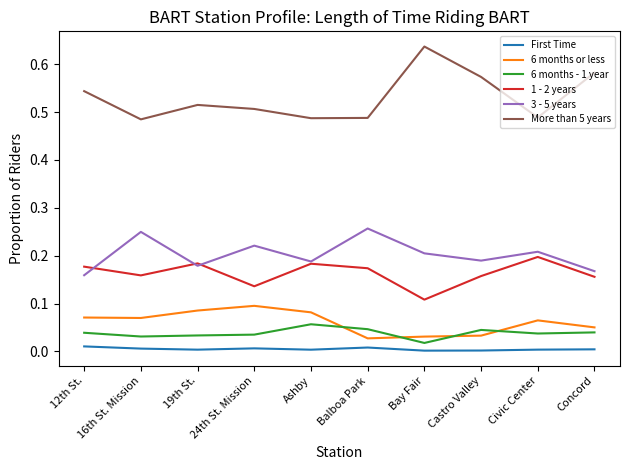

Which series has the largest range (max minus min)?

More than 5 years